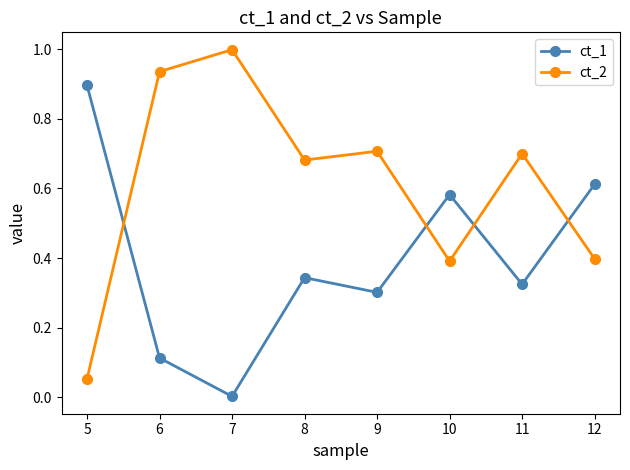

Does the chart have visible grid lines?

No